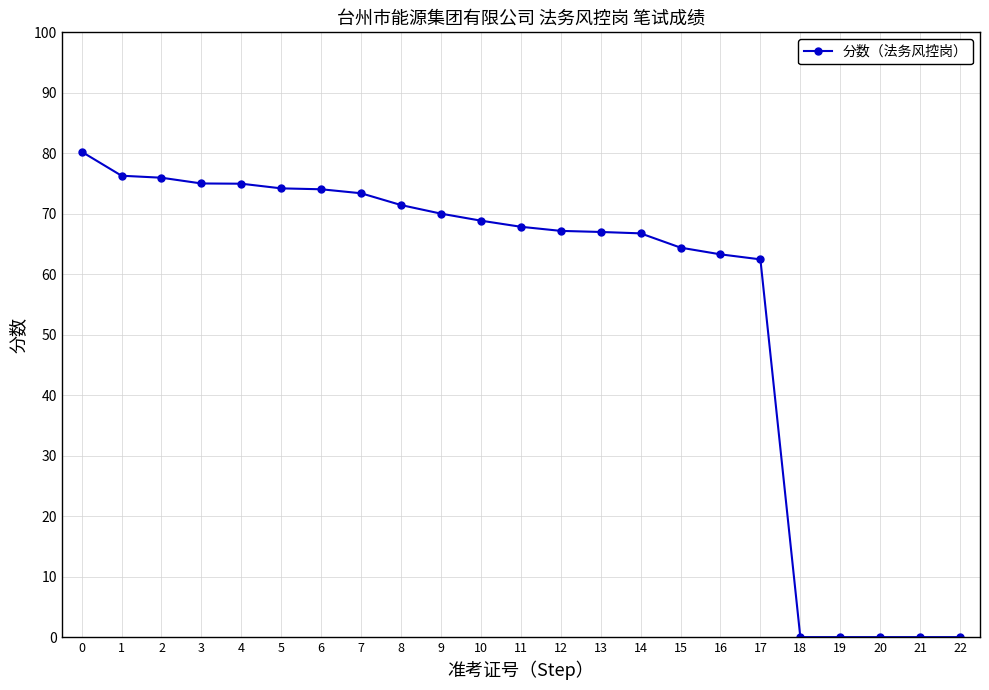

Approximately how many times larger is the value at 12 compared to 3?

0.9